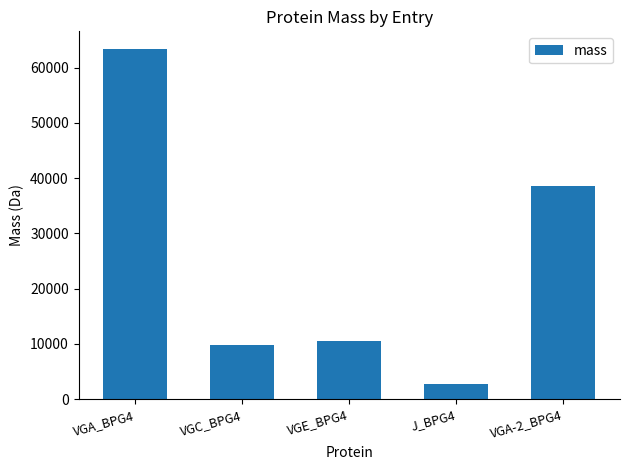

What position from the left is J_BPG4?

4